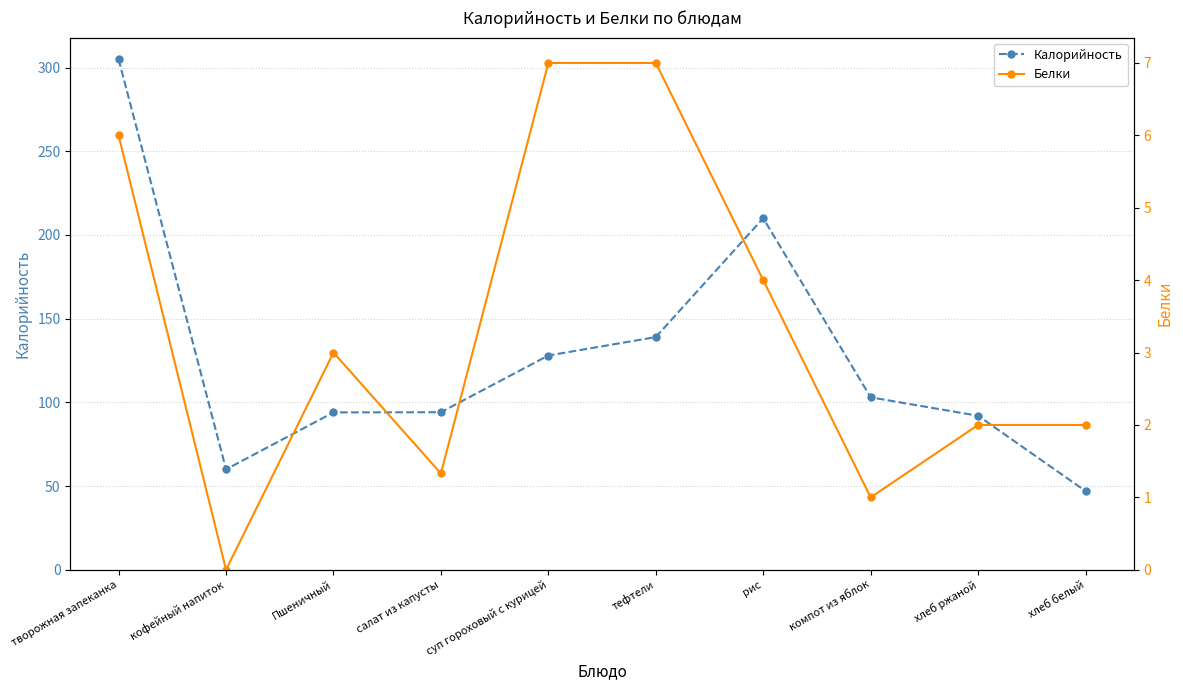

Which has a higher value, кофейный напиток or компот из яблок?

компот из яблок